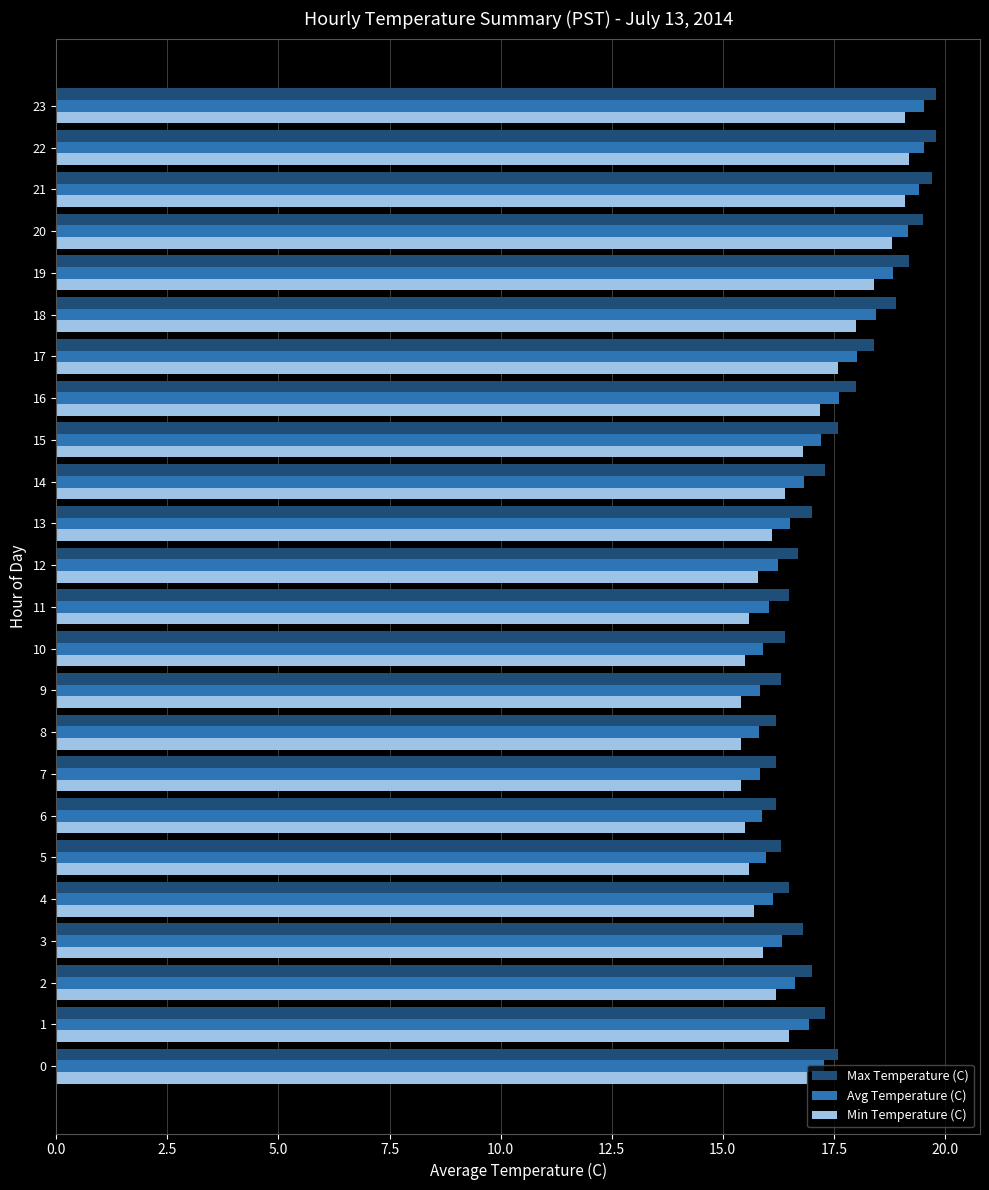

What is the smallest value displayed?

15.4